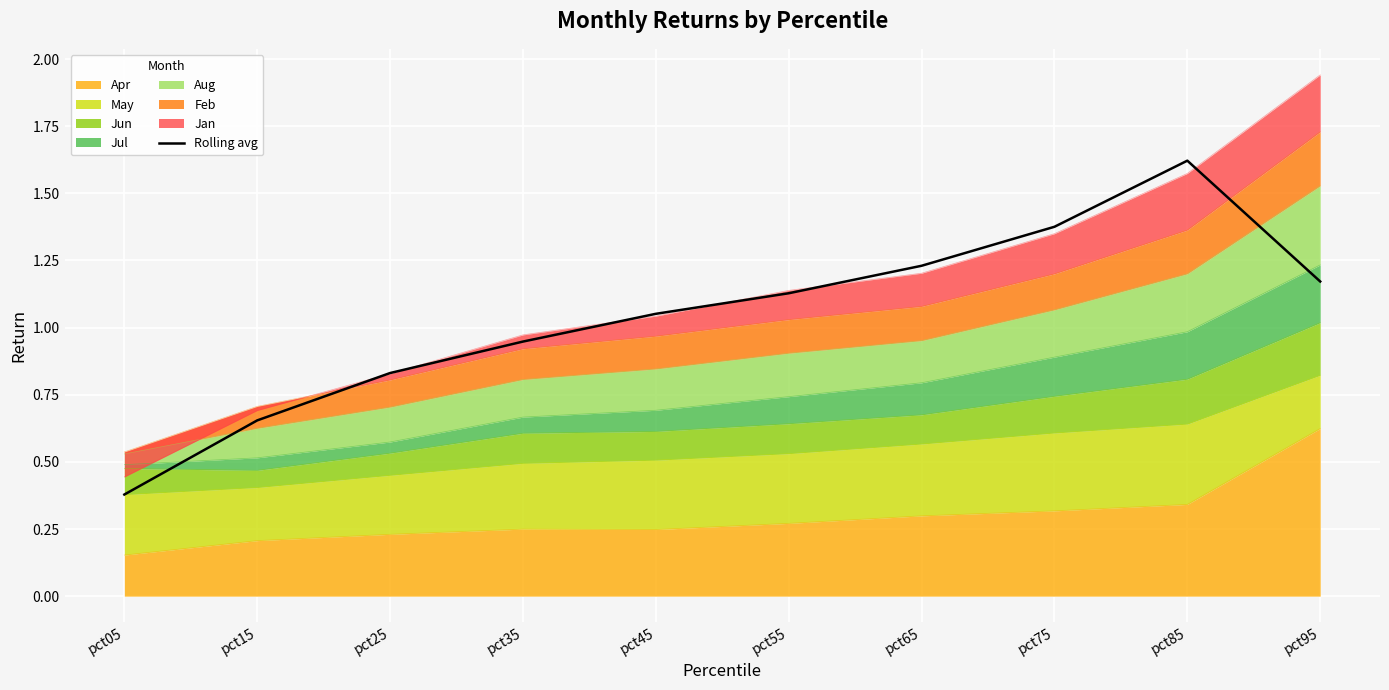

What is the difference between the maximum and minimum values?

1.2